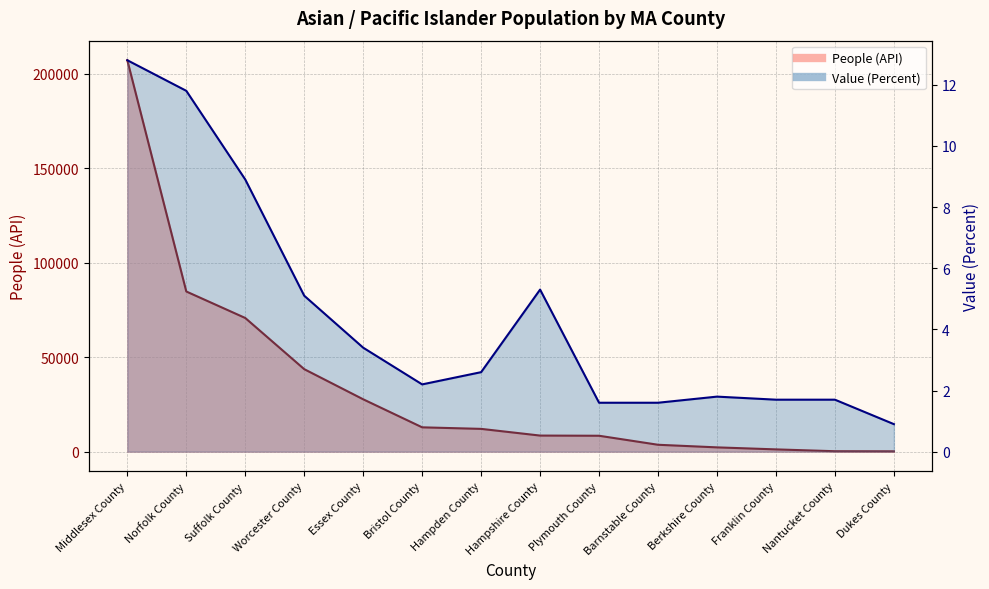

What is the difference between the maximum and minimum values in the Value (Percent) series?

11.9